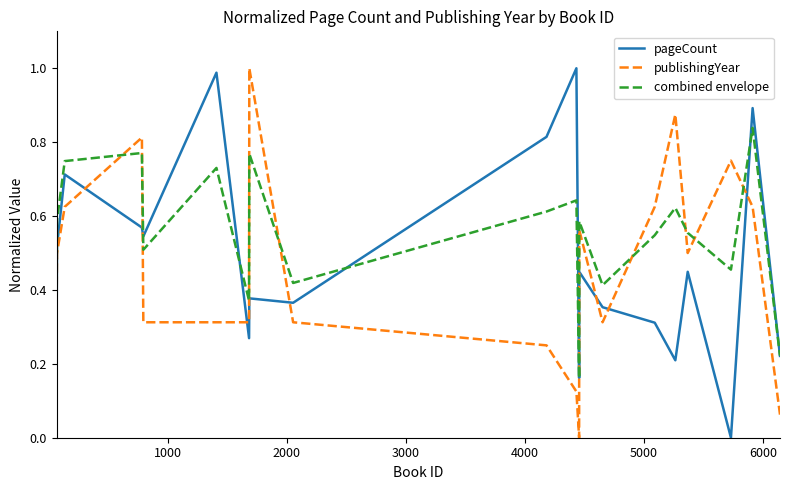

Which series has the largest total across all categories?

combined envelope